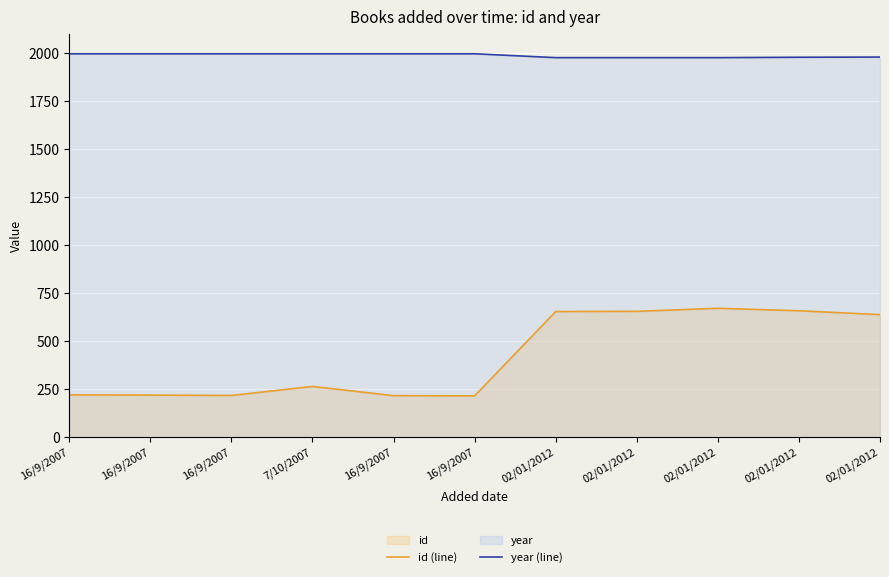

How many lines are shown in the chart?

2